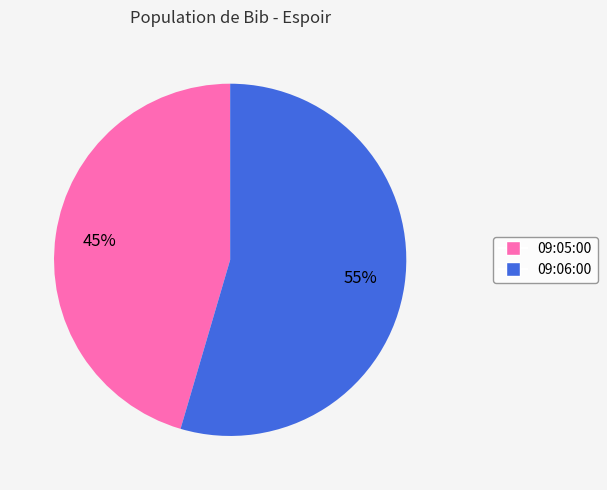

Which slice is the largest?

09:06:00